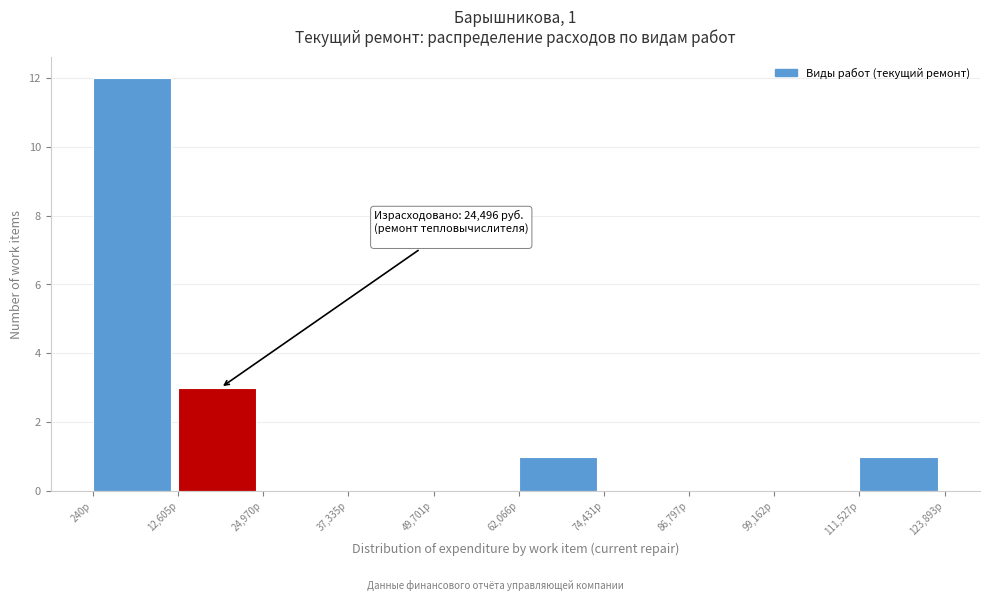

Which range on the x-axis has the tallest bar?

0 to 12000